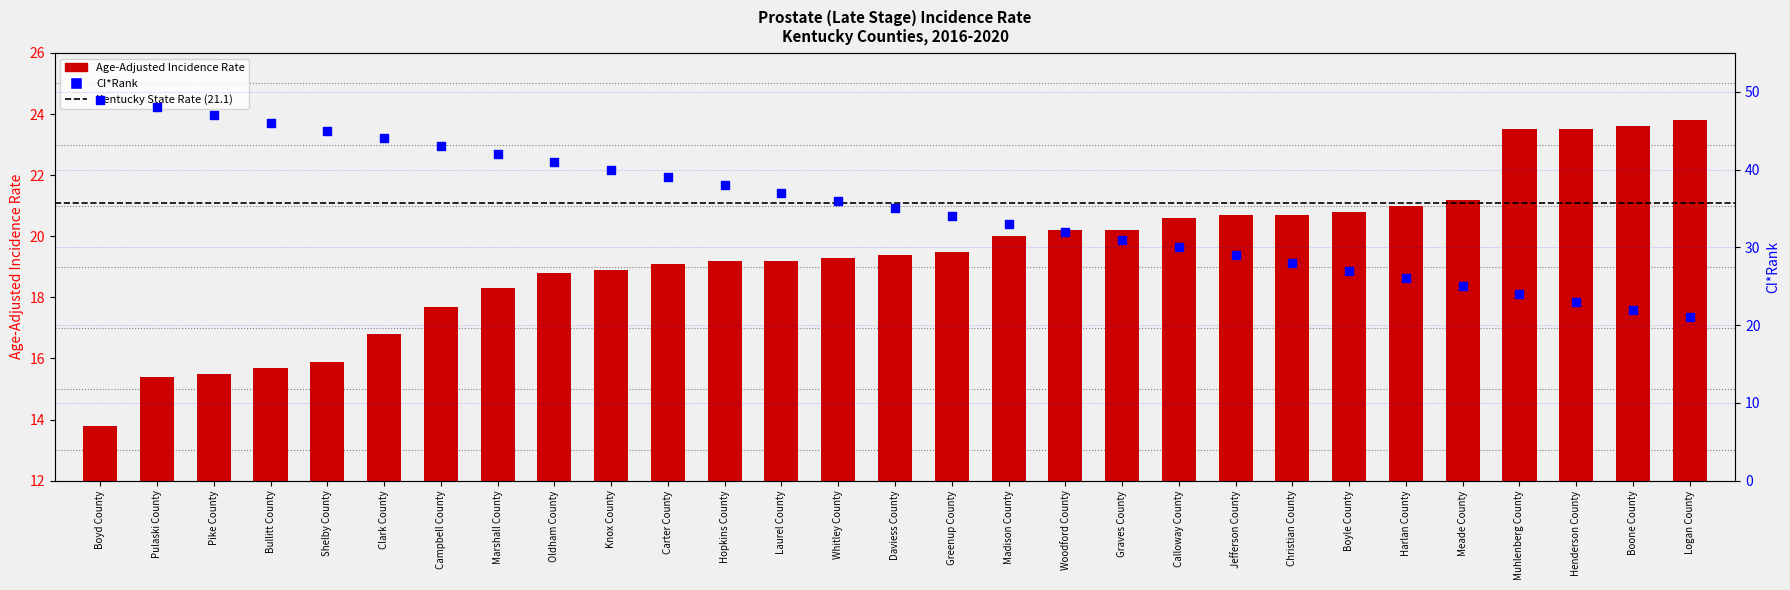

Which series has the largest total across all categories?

CI*Rank